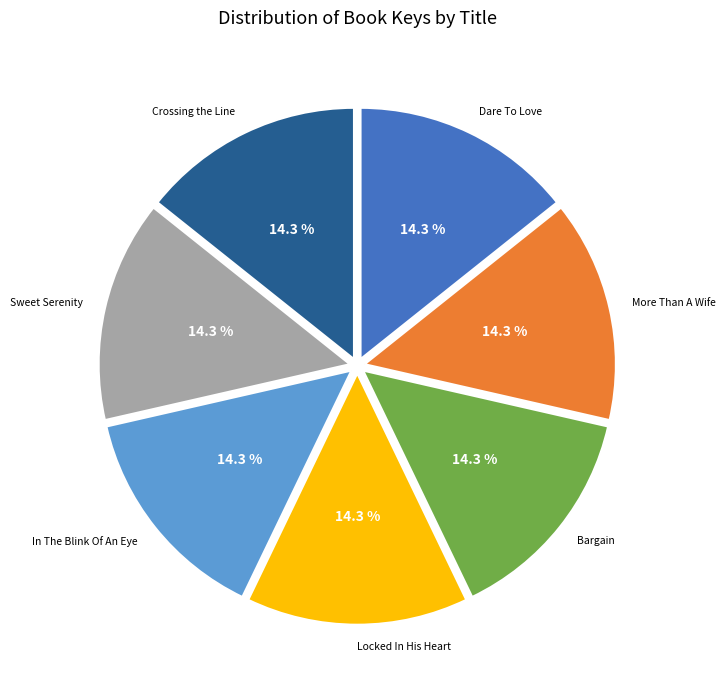

Is there a majority slice in this chart?

No